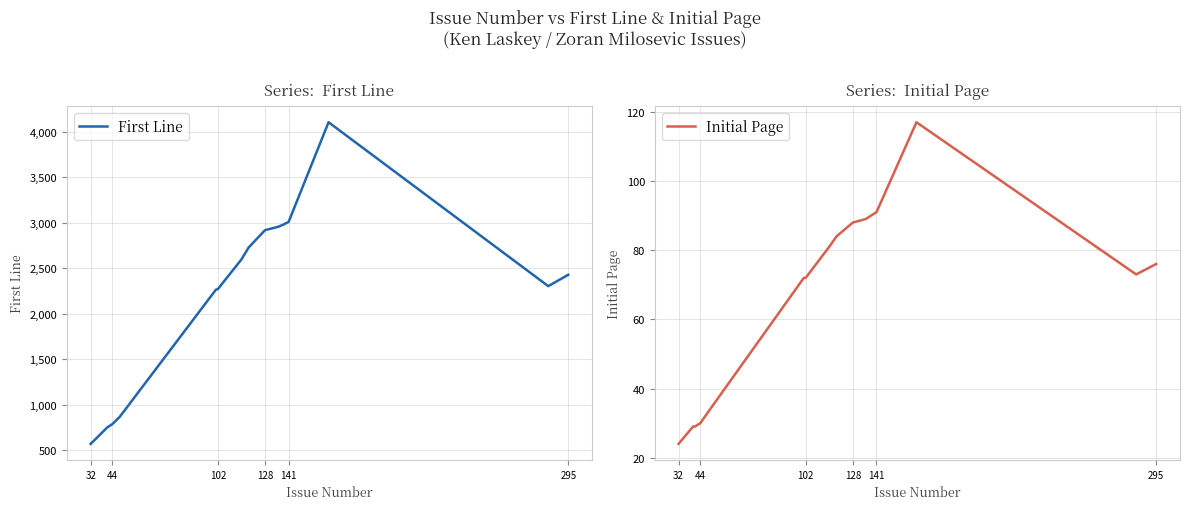

What is the highest value of the Initial Page series?

117